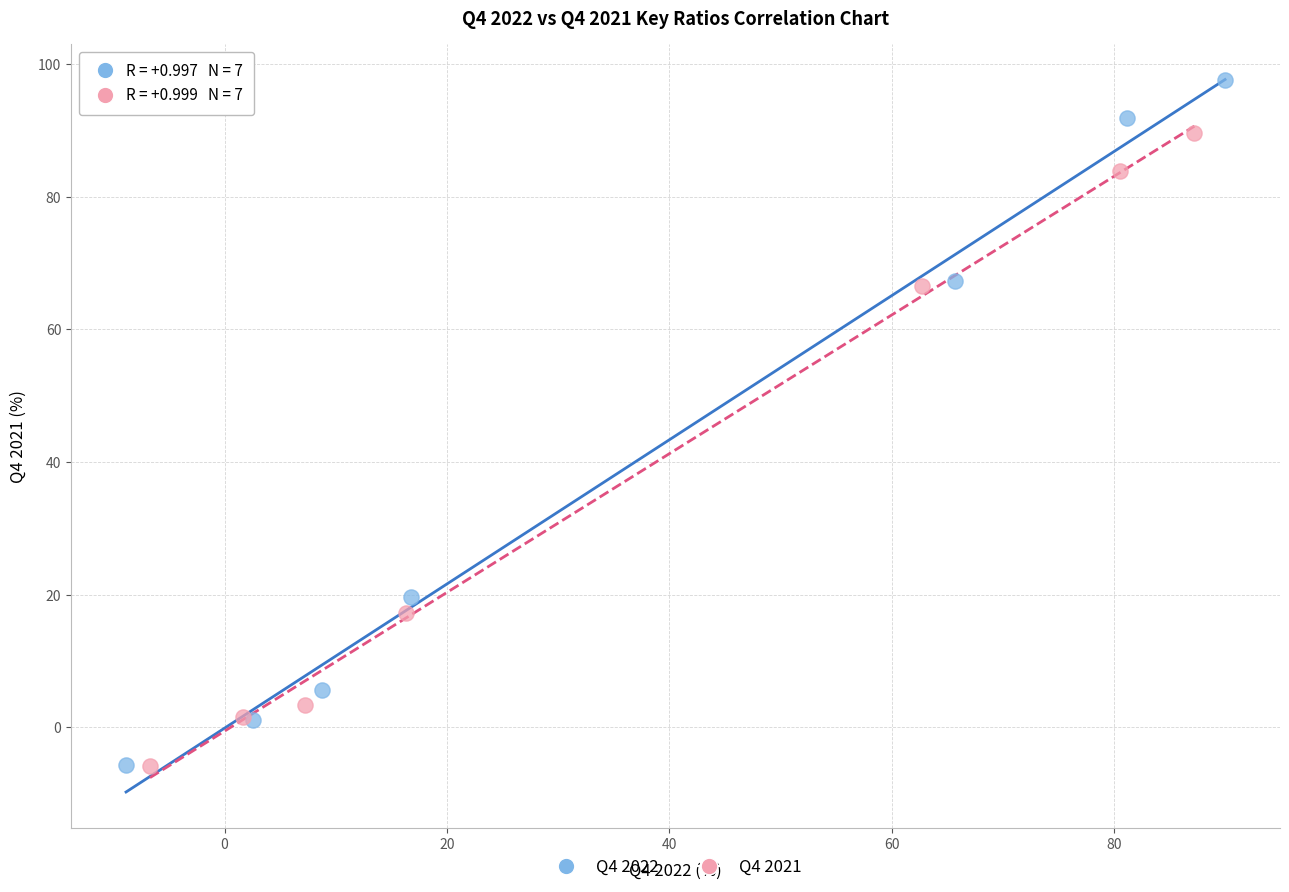

Which series reaches the maximum Y coordinate?

Q4 2022